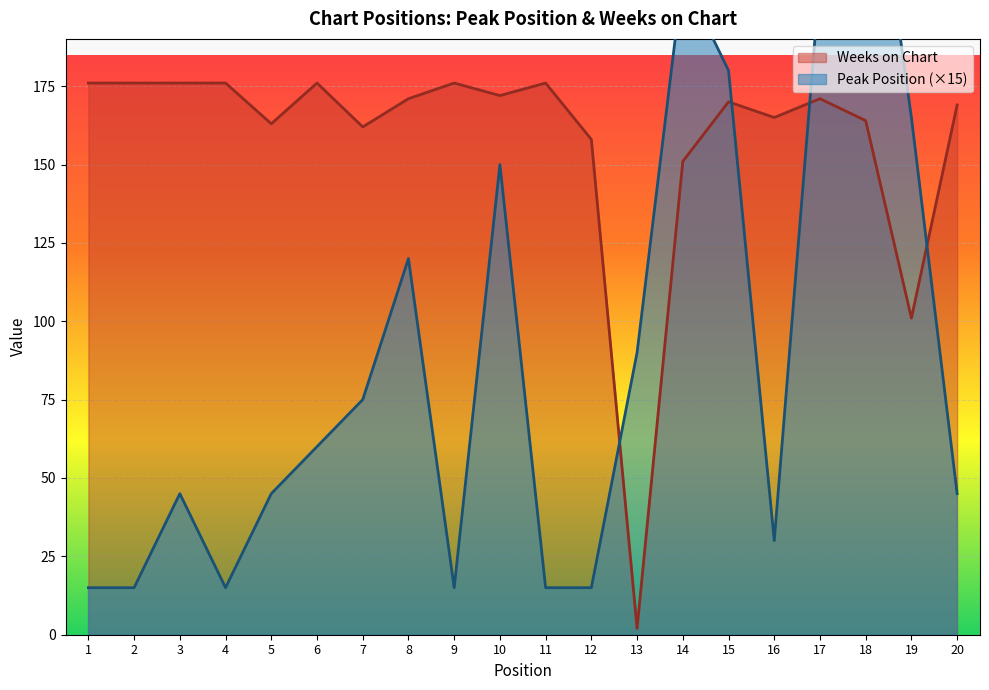

True or false: Peak Position has a value of 80 at 20.

False